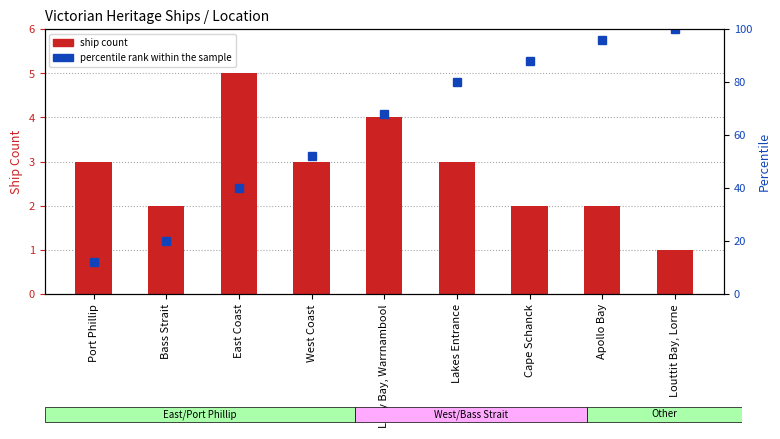

Reading left to right, transcribe all the data shown in this chart.

ship count: 3	2	5	3	4	3	2	2	1
percentile rank within the sample: 12	20	40	52	68	80	88	96	100